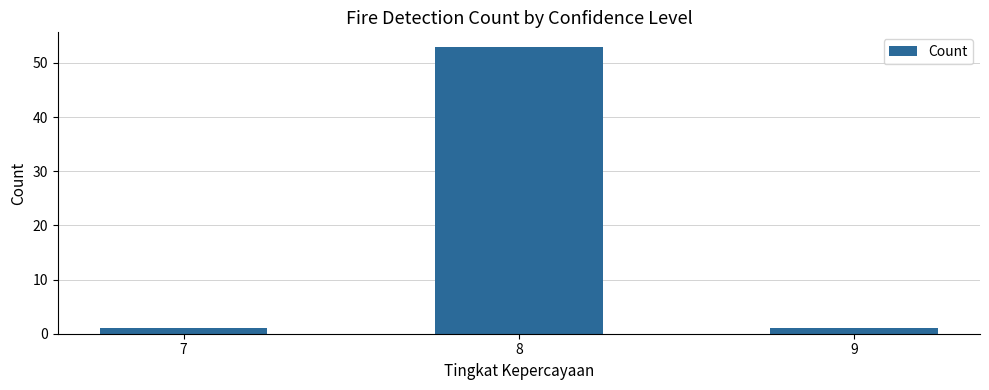

At which category does the chart reach its peak across all series?

8